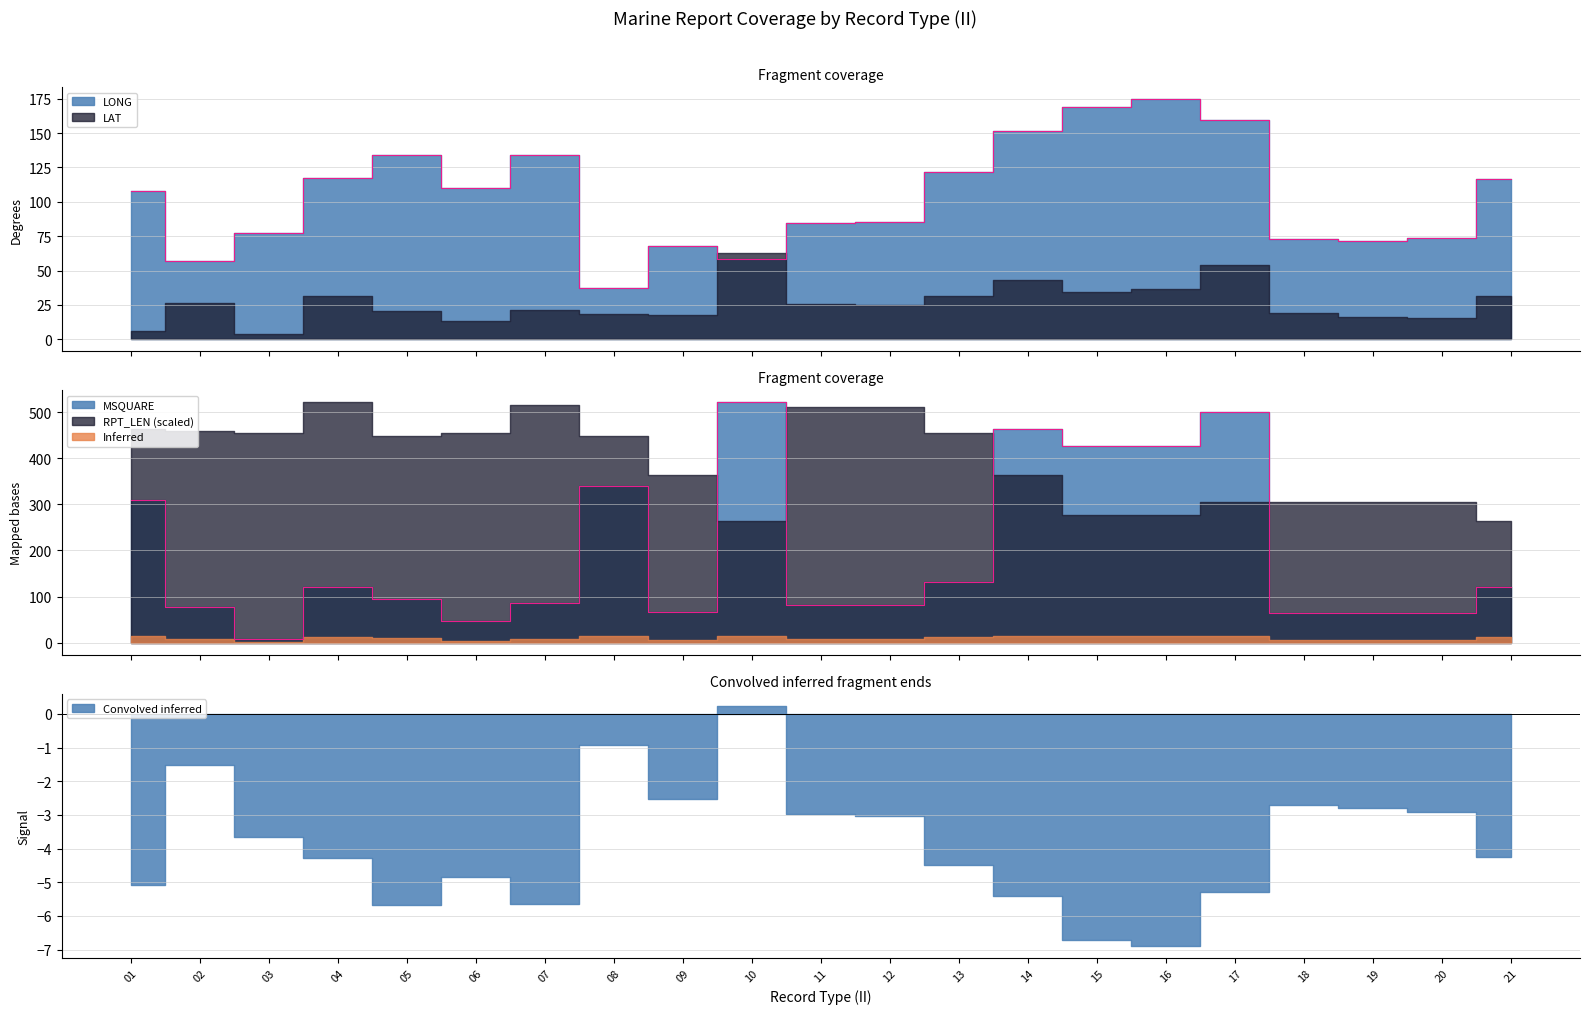

Which series has the largest range (max minus min)?

MSQUARE